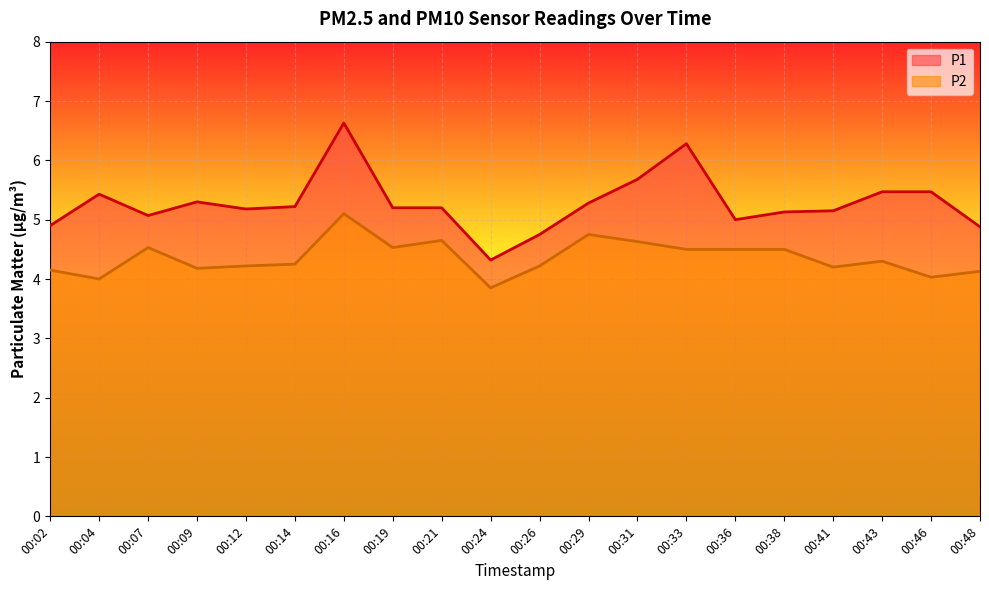

True or false: P2 and P1 cross at least once.

False